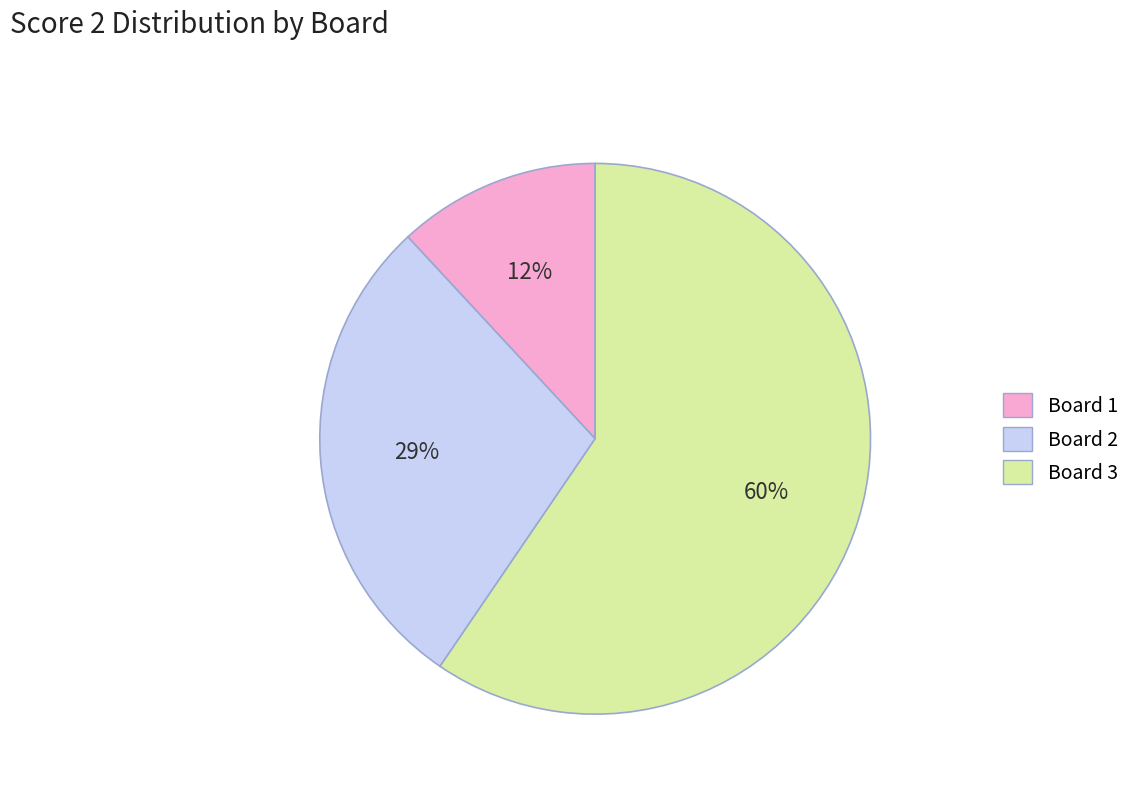

Is there any slice that represents more than half of the pie?

Yes